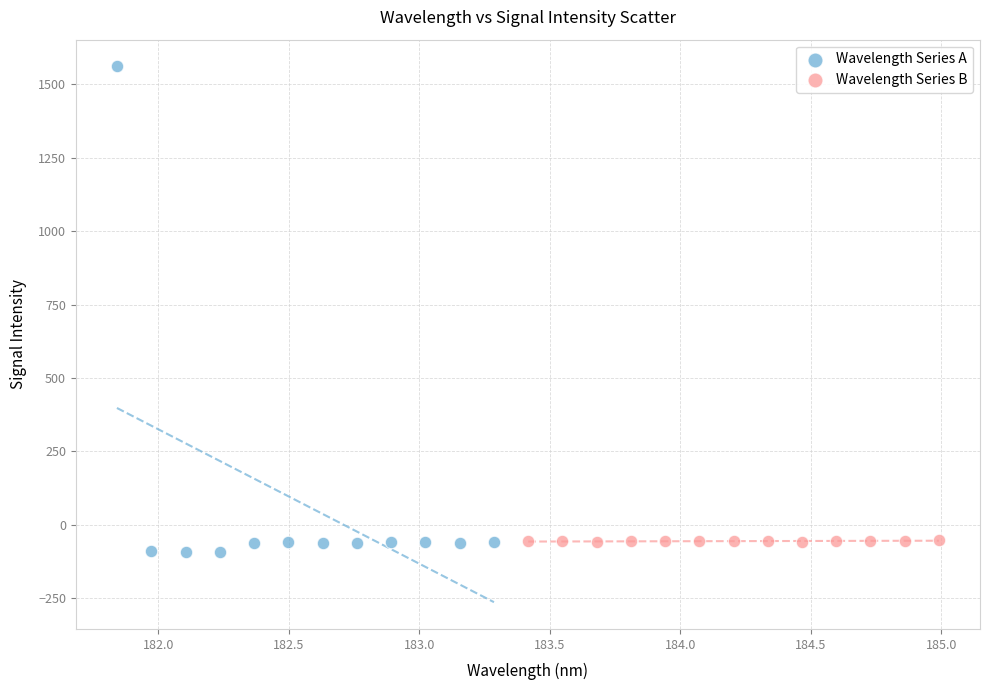

Which series has the largest Y range (max minus min)?

Wavelength Series A